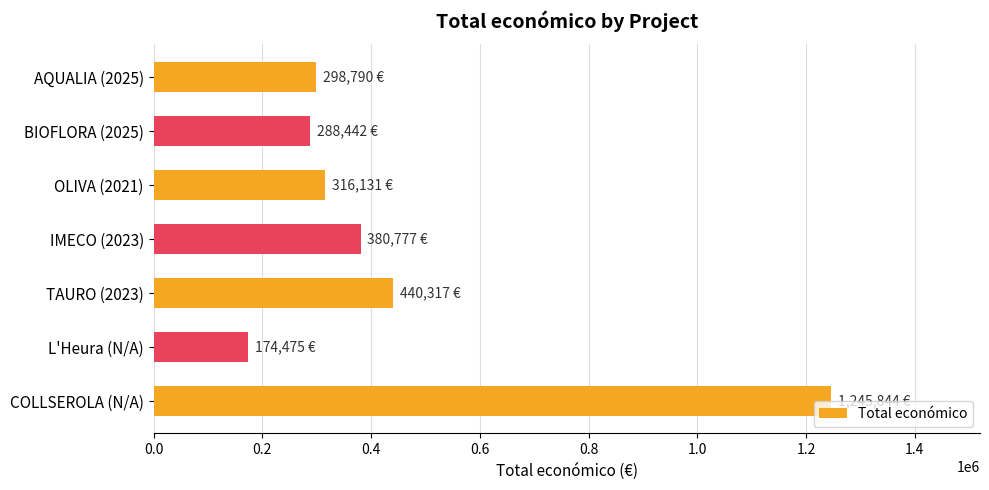

Are the bars grouped side by side (vs. stacked)?

No